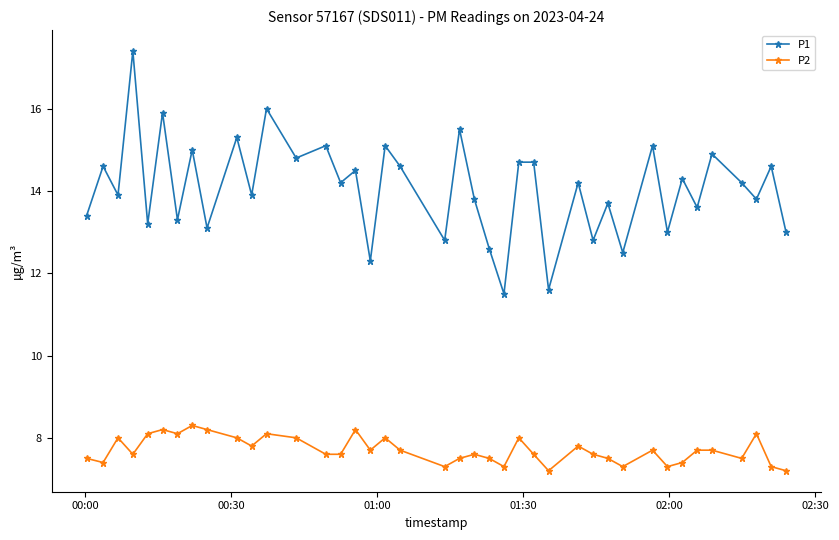

List the series in order of their overall mean, lowest first.

P2, P1